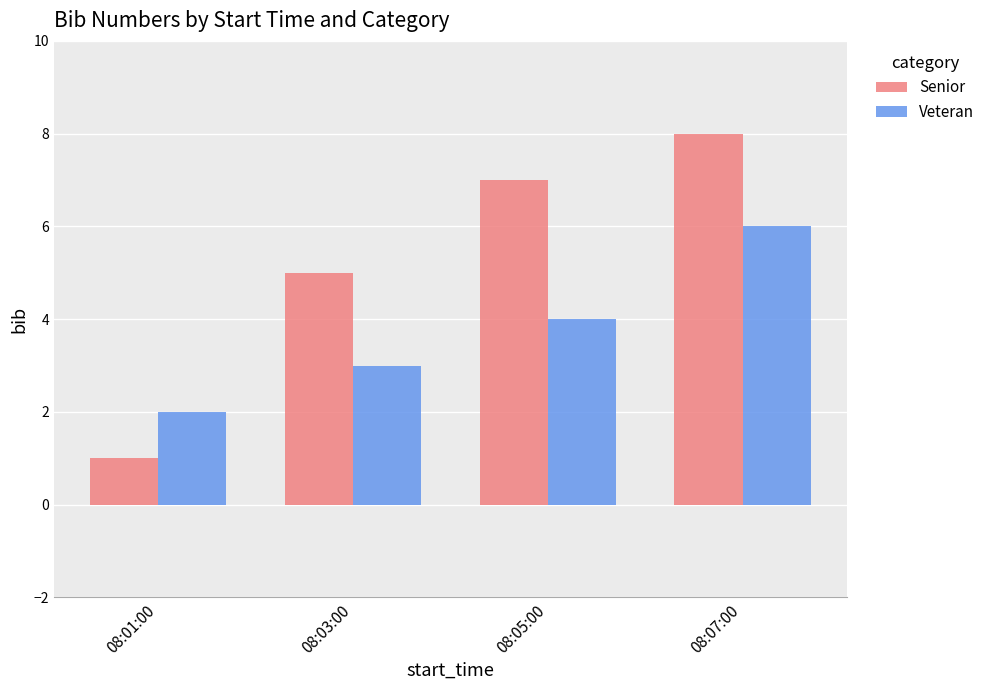

Rank the series by their maximum value, from lowest to highest.

Veteran, Senior